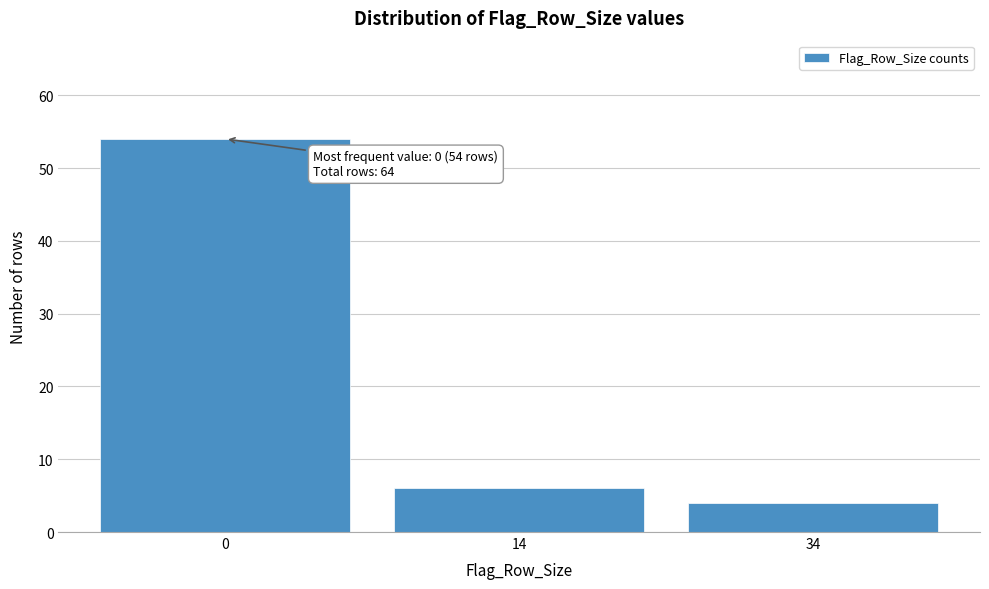

Reading right to left, transcribe all the data shown in this chart.

34=4	14=6	0=54